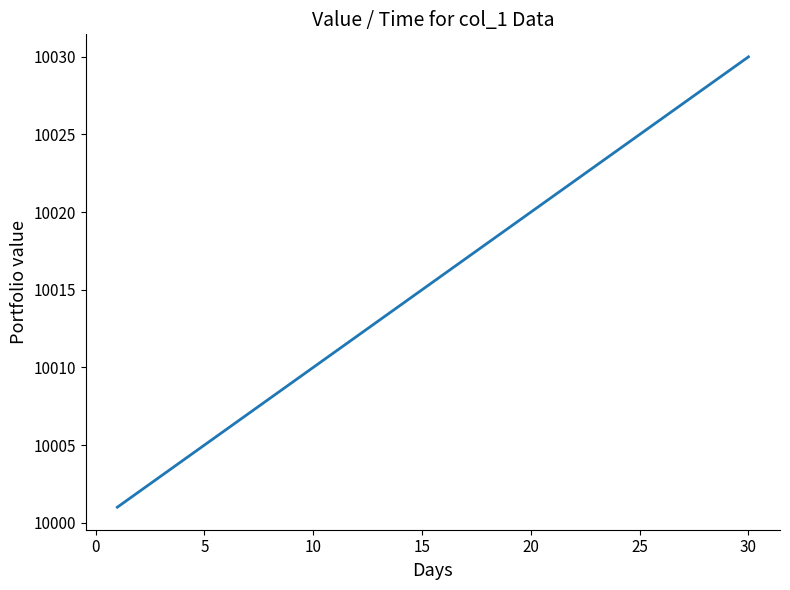

What is the greatest value displayed?

10030